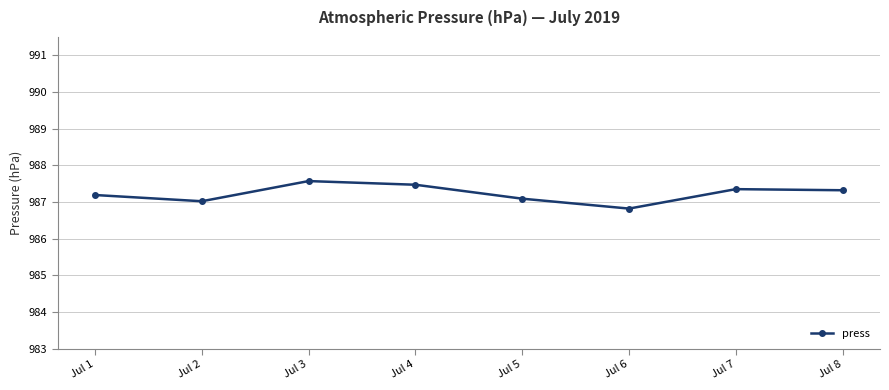

How many lines are shown in the chart?

1